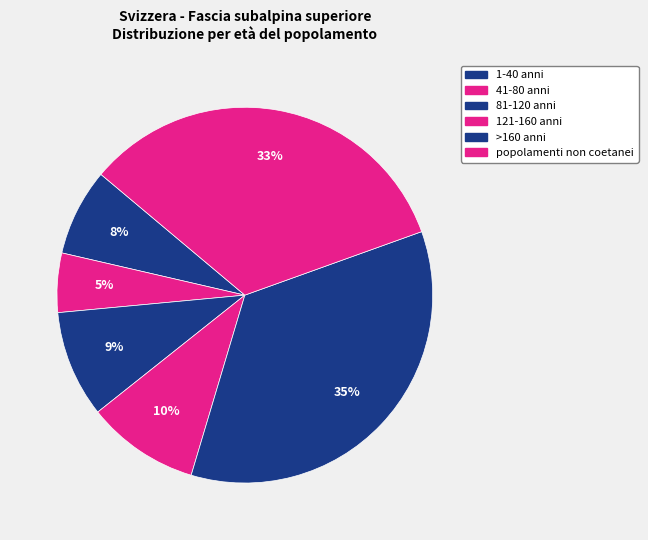

Does >160 anni represent more than half of the total?

No